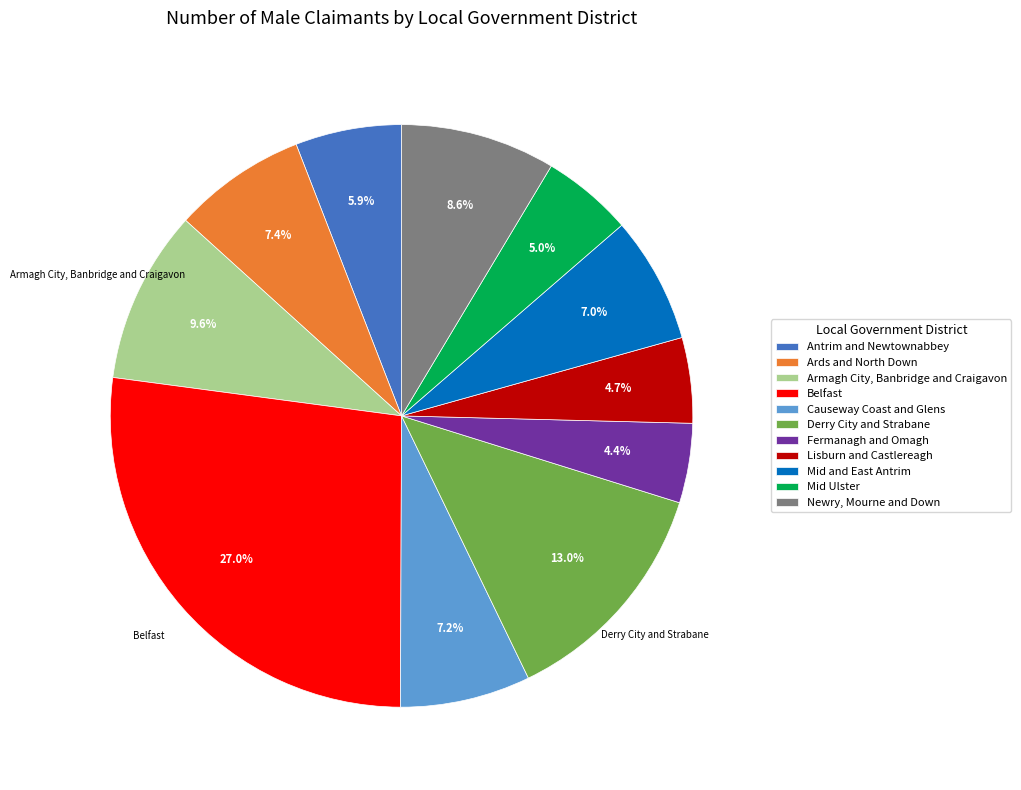

What percentage is the Causeway Coast and Glens slice, to the nearest percent?

7%